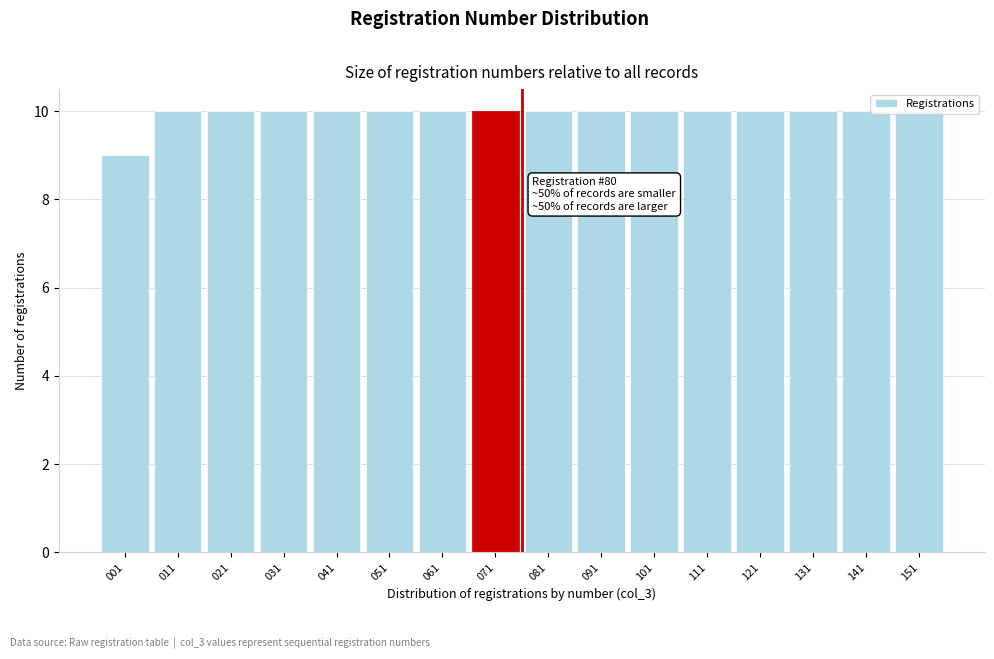

True or false: the data shows 15 at 031.

False